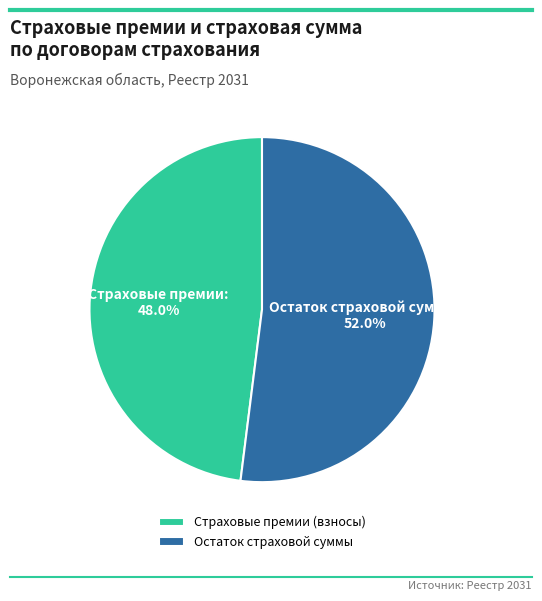

Rank the categories by value from highest to lowest.

Остаток страховой суммы, Страховые премии (взносы)